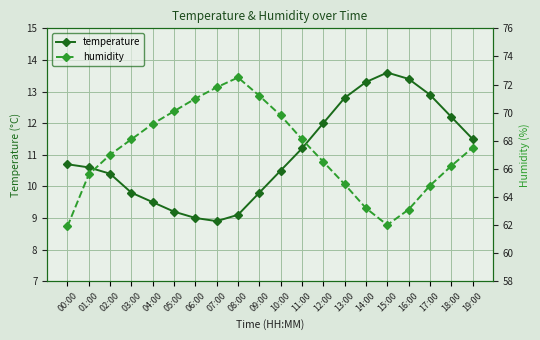

Which label corresponds to the smallest value in the chart?

07:00